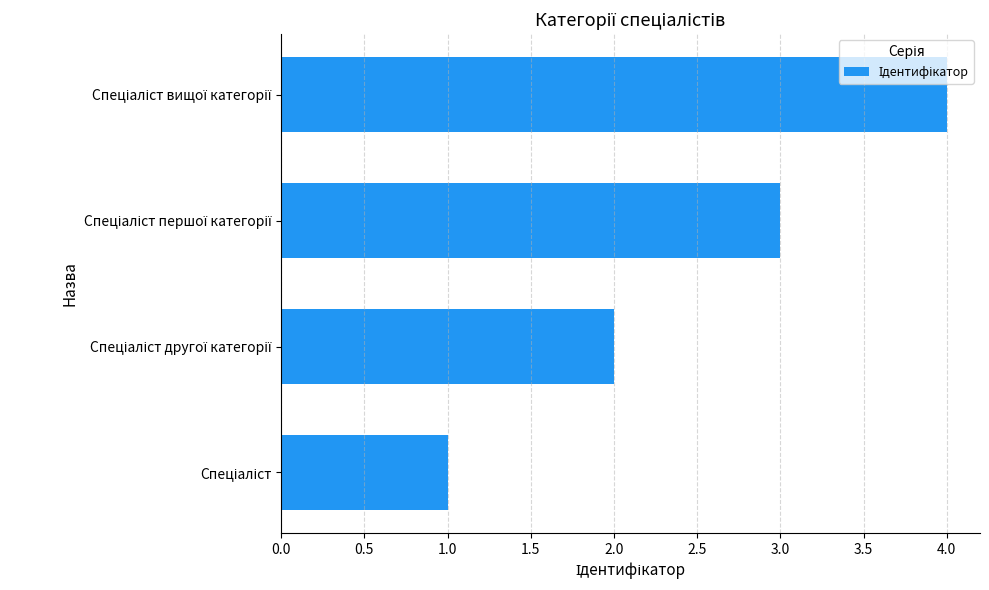

What is the sum of all values?

10